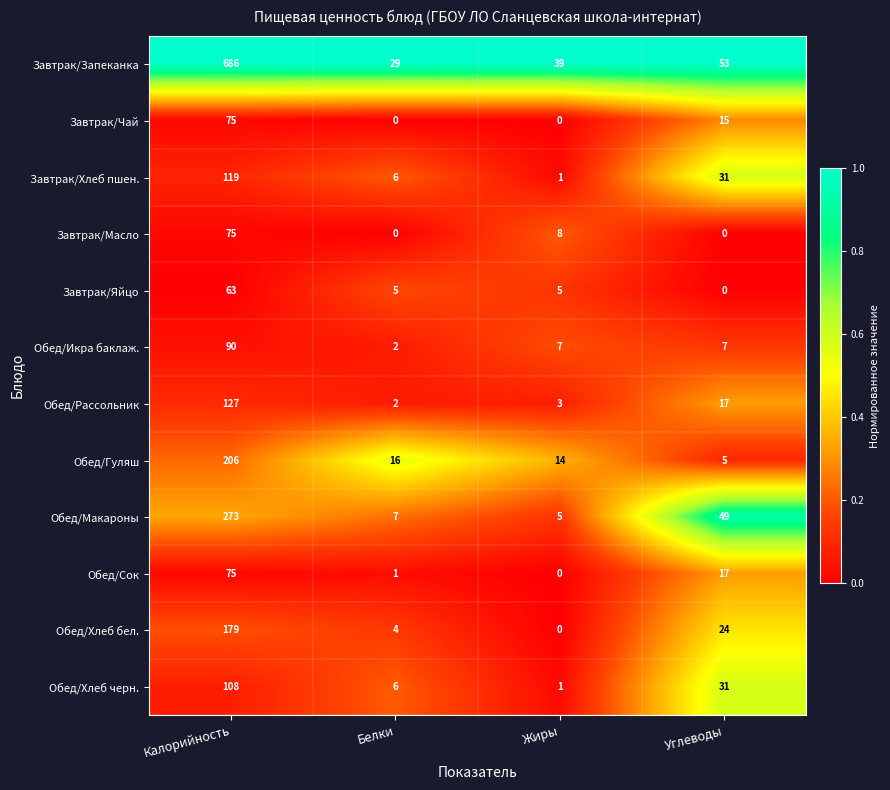

What is the total value across all series at Углеводы?

249